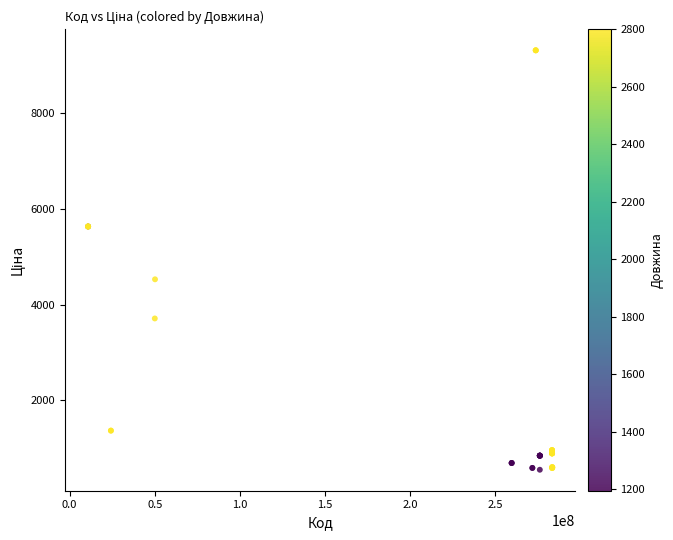

What Y value in the scatter plot is closest to 4934?

4531.4